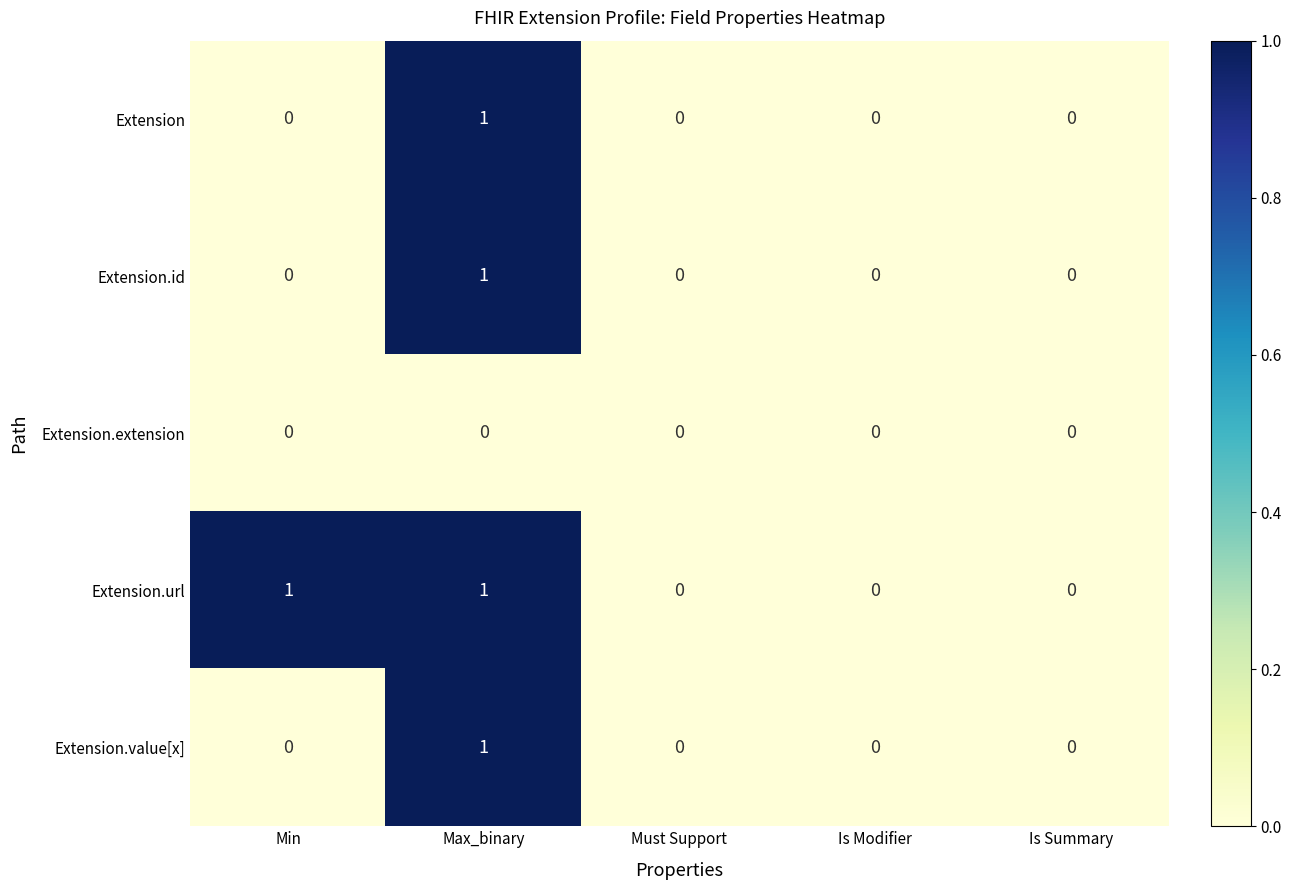

Reading left to right, extract all data points from this chart.

Extension: Min=0	Max_binary=1	Must Support=0	Is Modifier=0	Is Summary=0
Extension.id: Min=0	Max_binary=1	Must Support=0	Is Modifier=0	Is Summary=0
Extension.extension: Min=0	Max_binary=0	Must Support=0	Is Modifier=0	Is Summary=0
Extension.url: Min=1	Max_binary=1	Must Support=0	Is Modifier=0	Is Summary=0
Extension.value[x]: Min=0	Max_binary=1	Must Support=0	Is Modifier=0	Is Summary=0